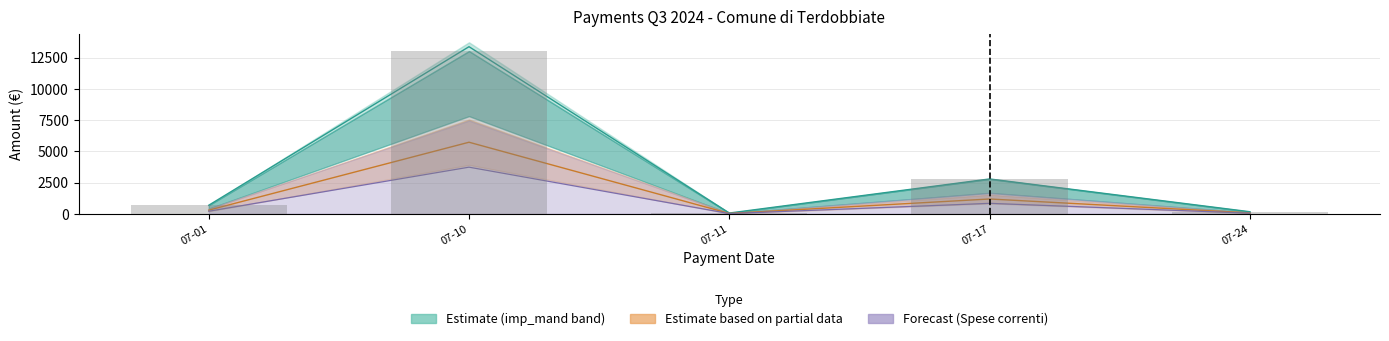

Rank the series by their average value, from highest to lowest.

imp_mand, imp_riga, Spese correnti